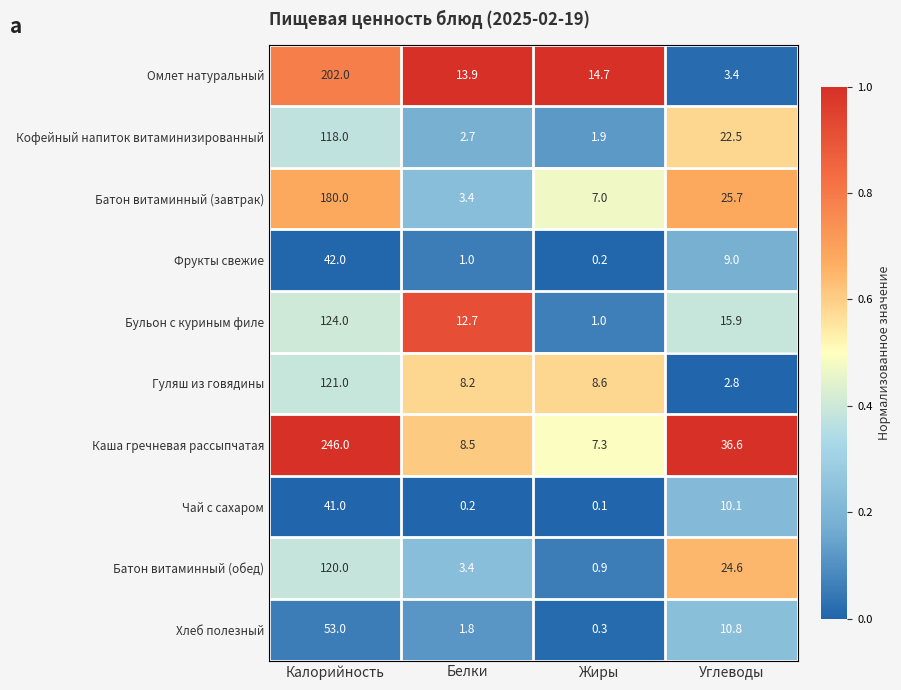

What is the sum of the Чай с сахаром values at Жиры and Белки?

0.3